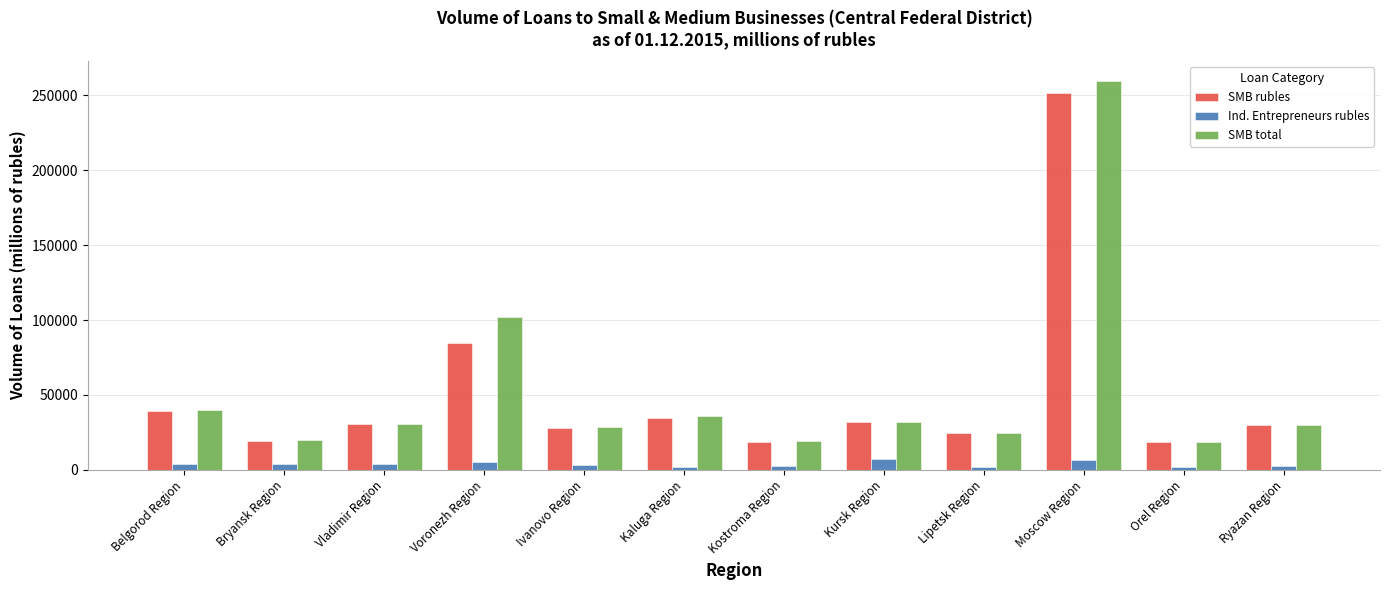

What is the approximate value of SMB total at Kostroma Region?

19269